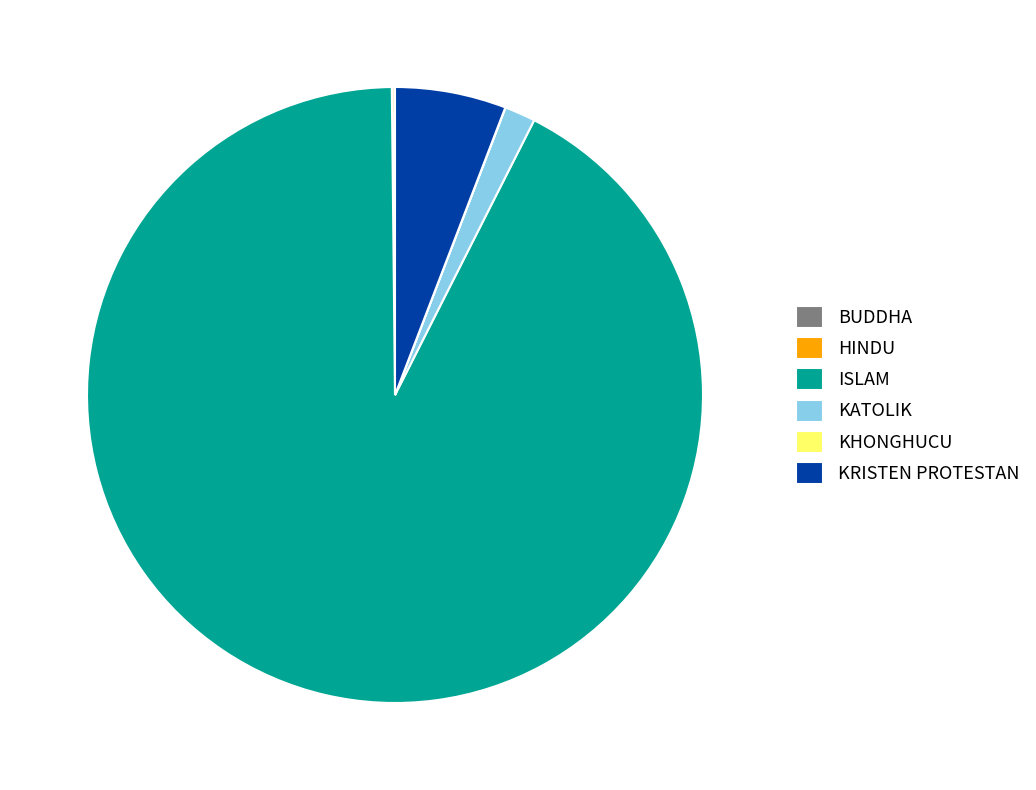

Combined, do KRISTEN PROTESTAN and ISLAM account for over 50%?

Yes